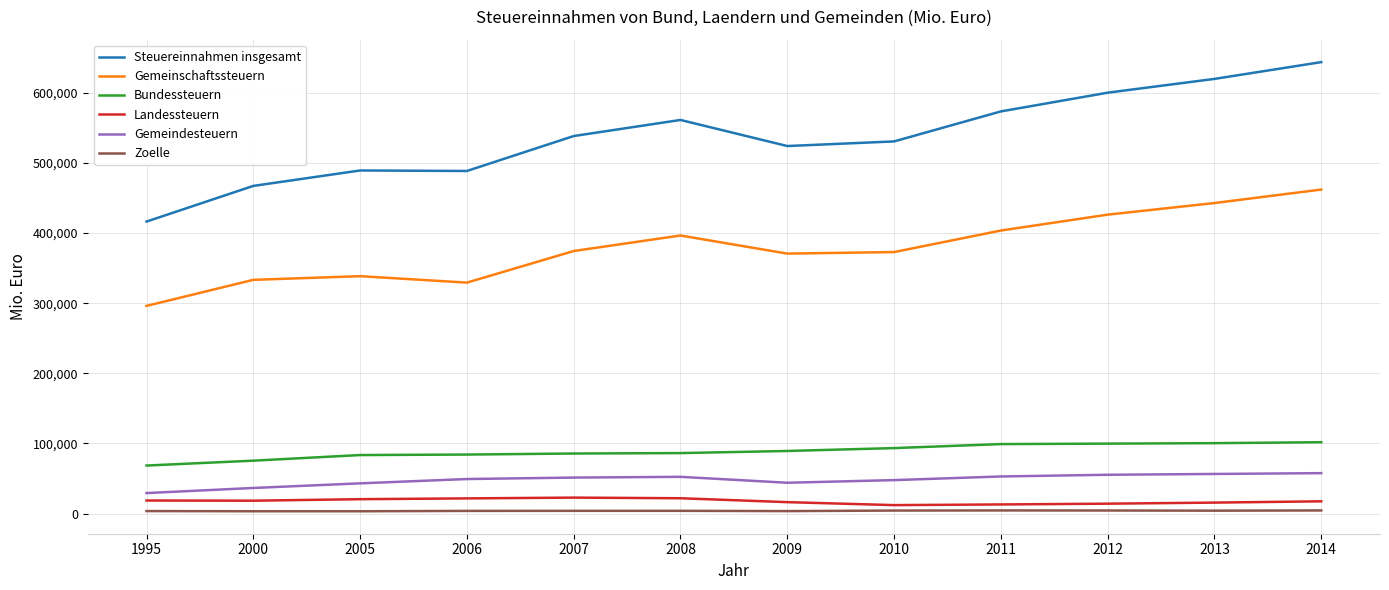

What is the difference between the Gemeinschaftssteuern values at 2009 and 2007?

3658.4